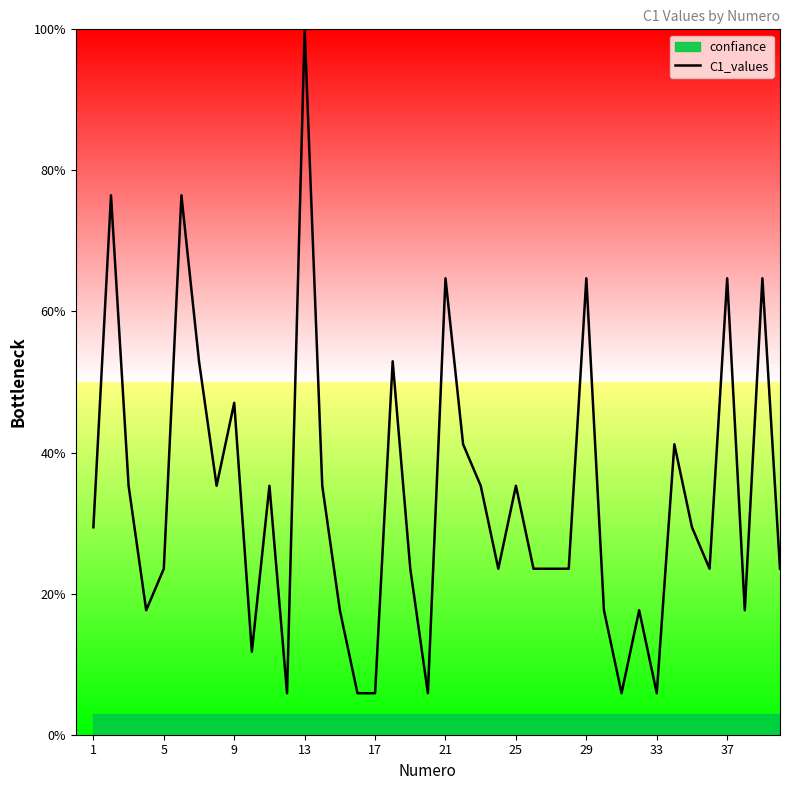

Is it true that C1_values equals 101.2 at 37?

False